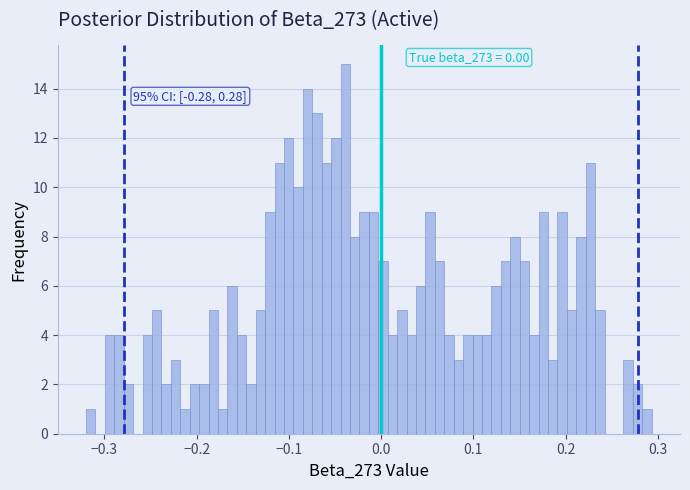

Read against the x-axis, roughly where is the centre of the tallest bar?

-0.04